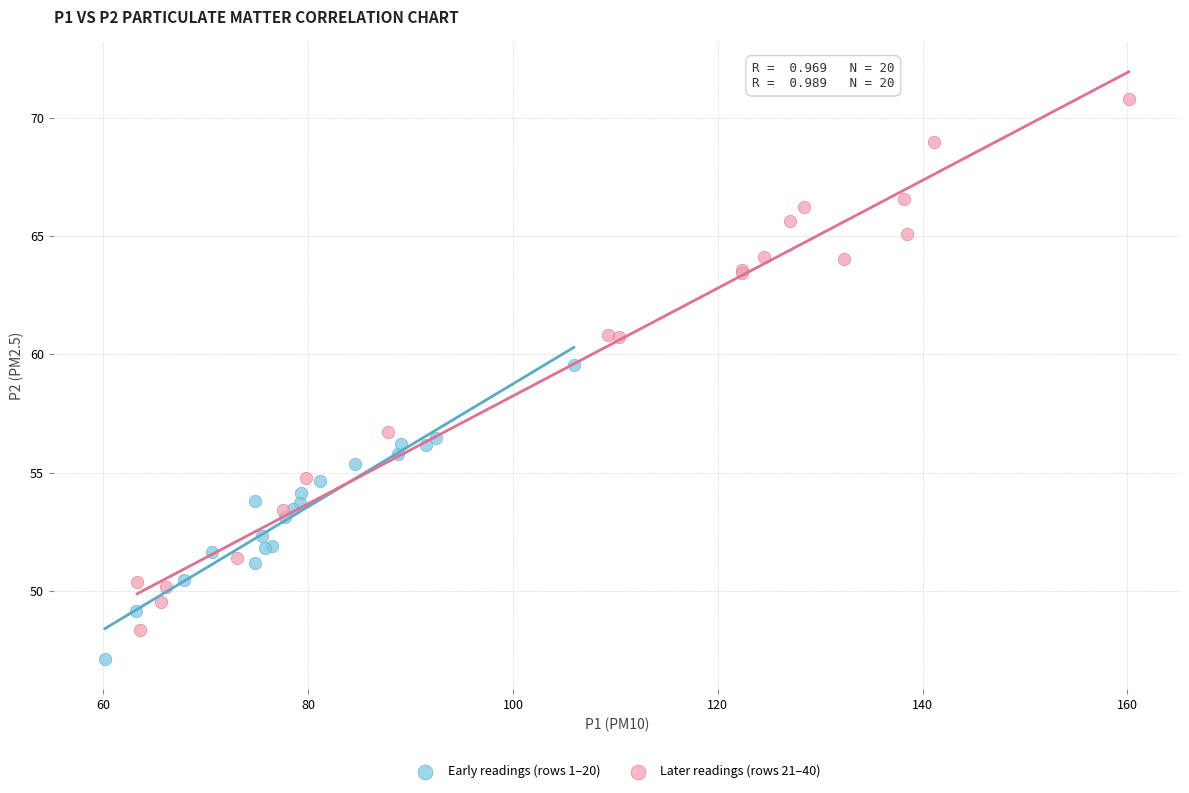

Which series reaches the minimum Y coordinate?

Early readings (rows 1–20)